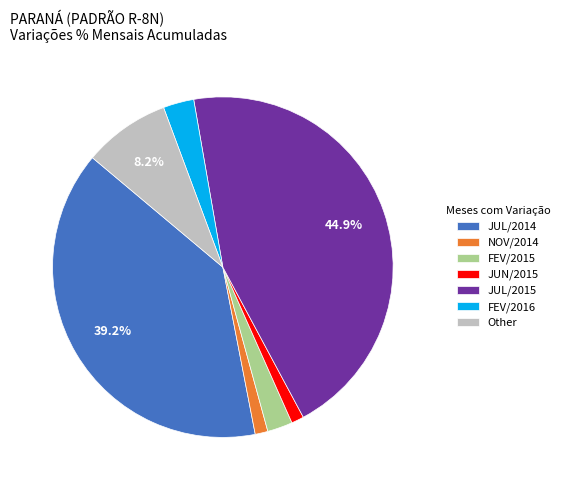

How many slices are in this pie chart?

7